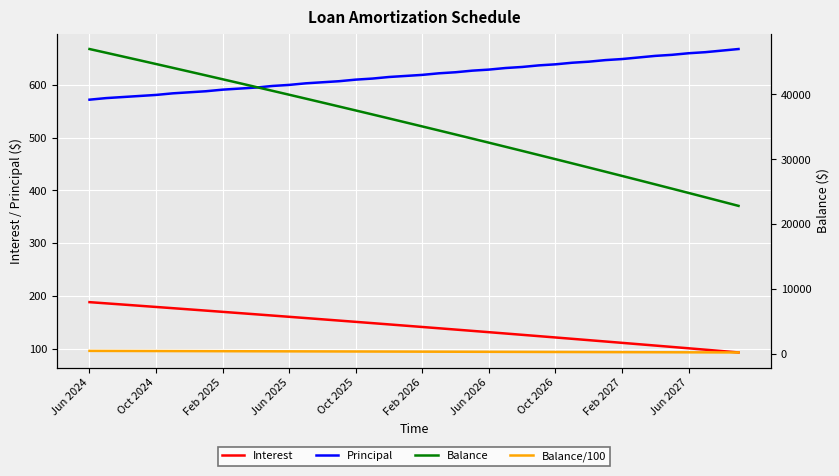

How many categories are shown in the chart?

40